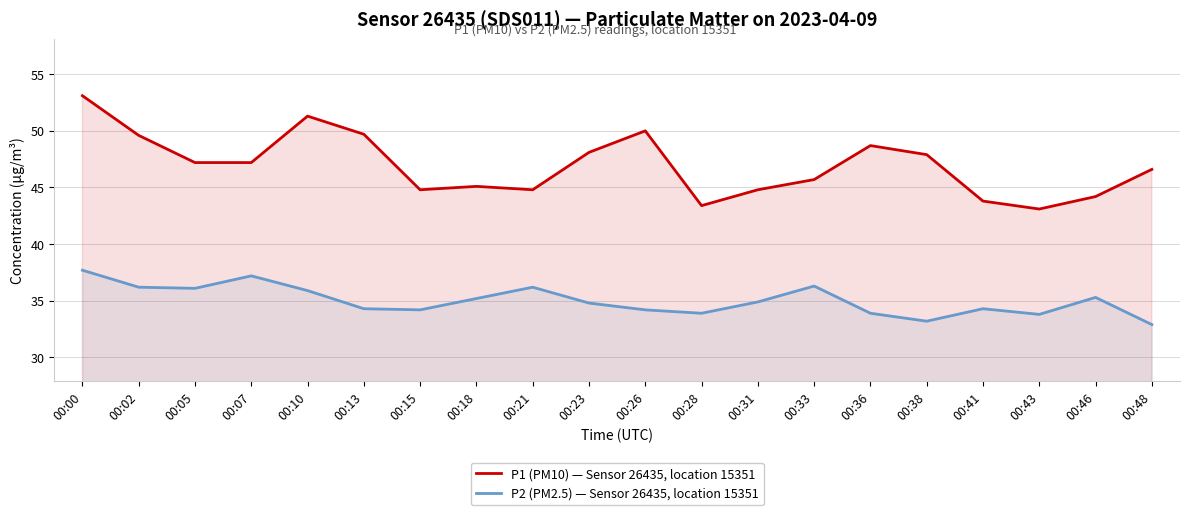

List the series in order of their overall mean, highest first.

P1 (PM10) — Sensor 26435, location 15351, P2 (PM2.5) — Sensor 26435, location 15351